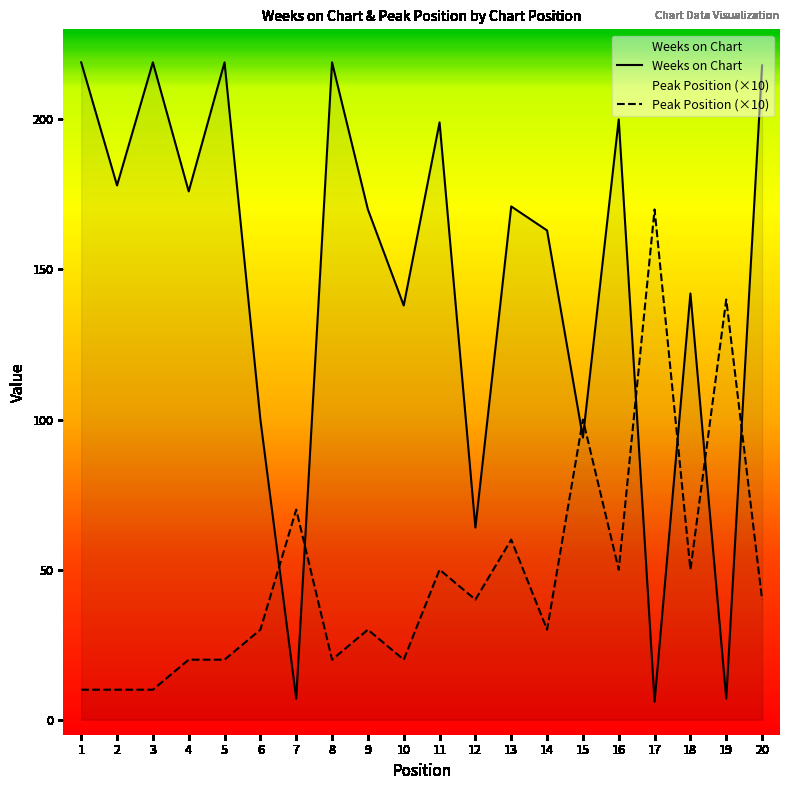

Which category has the lowest value in the Weeks on Chart series?

17